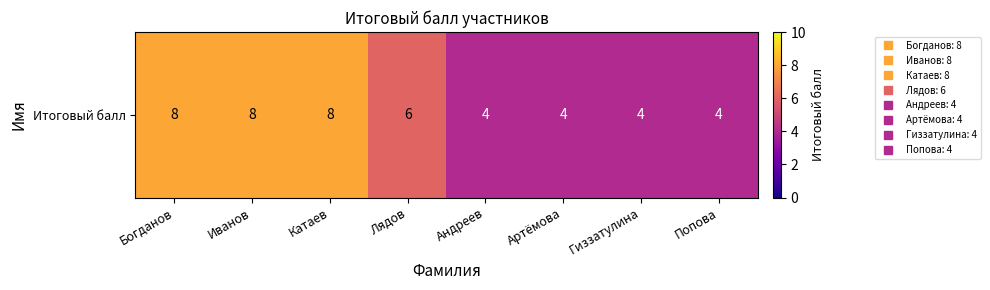

What is the change in value from Лядов to Артёмова?

-2